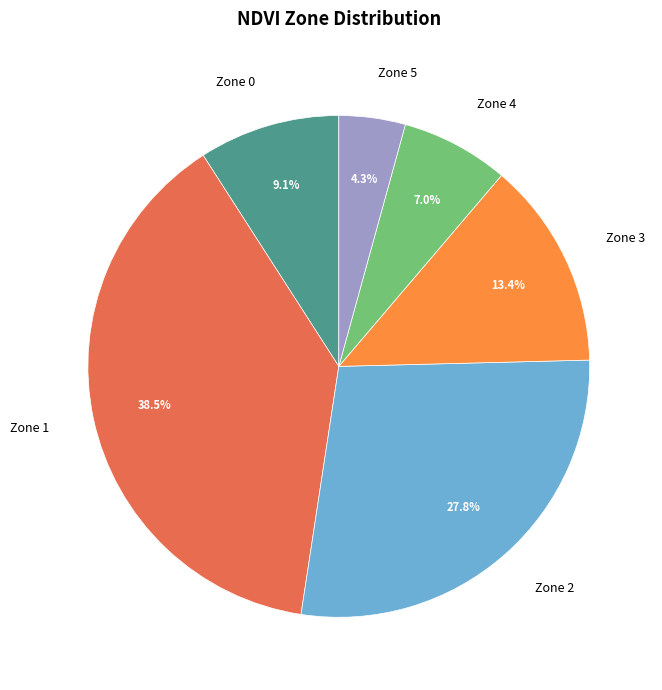

Does any single category account for the majority?

No